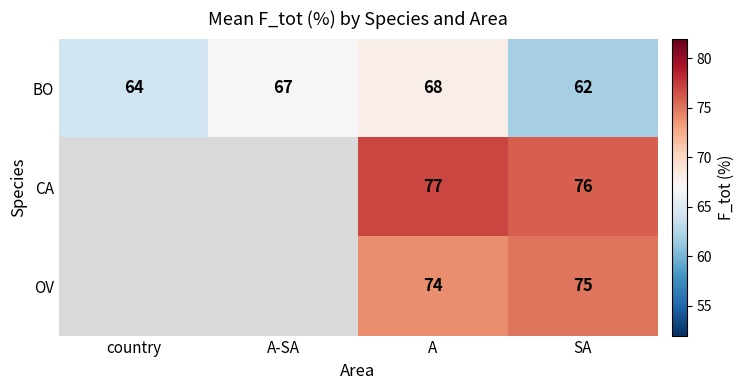

What is the total value across all series at SA?

213